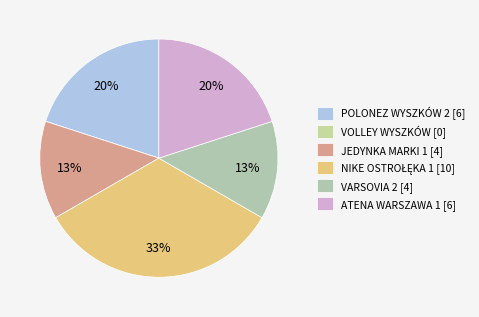

Count the number of slices in the pie.

6